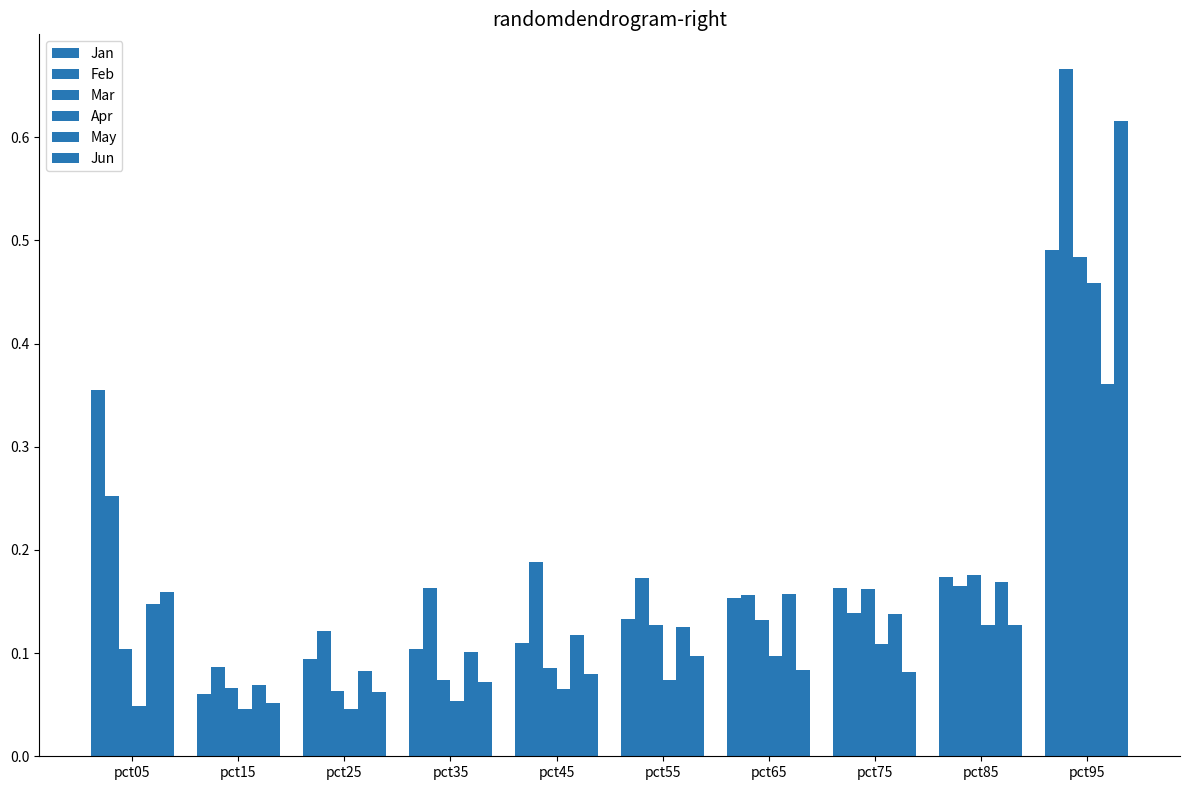

Where is Mar nearest to the value 0?

pct25